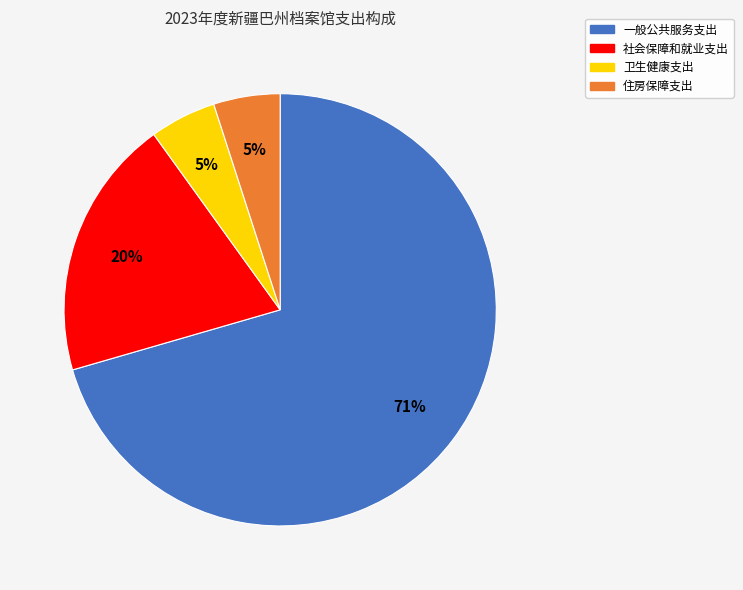

The 一般公共服务支出 slice represents 80% of the pie. True or false?

False